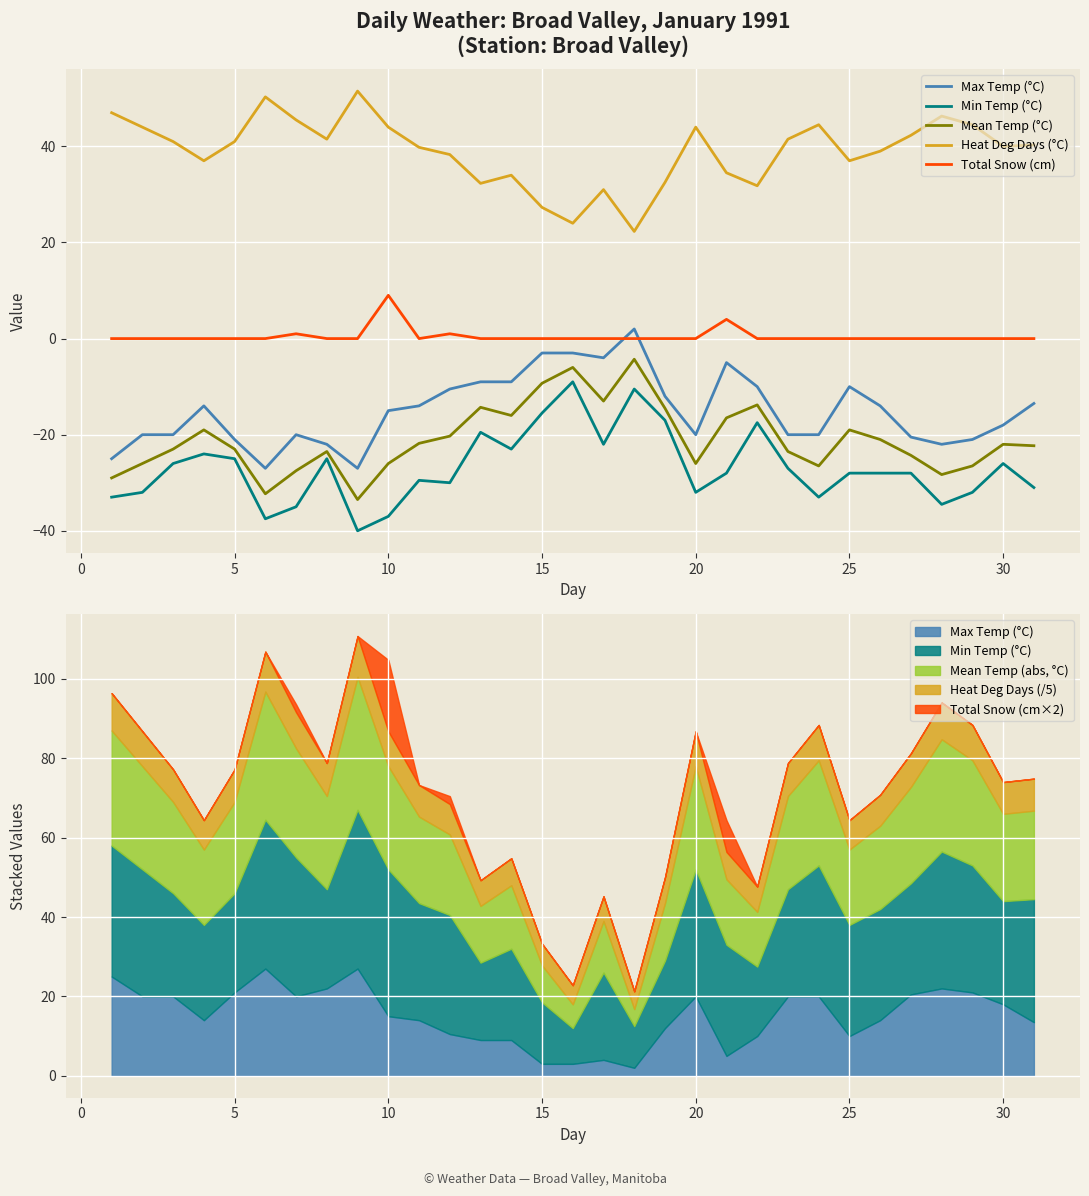

What is the difference between the maximum and minimum values in the Total Snow (cm) series?

9.0